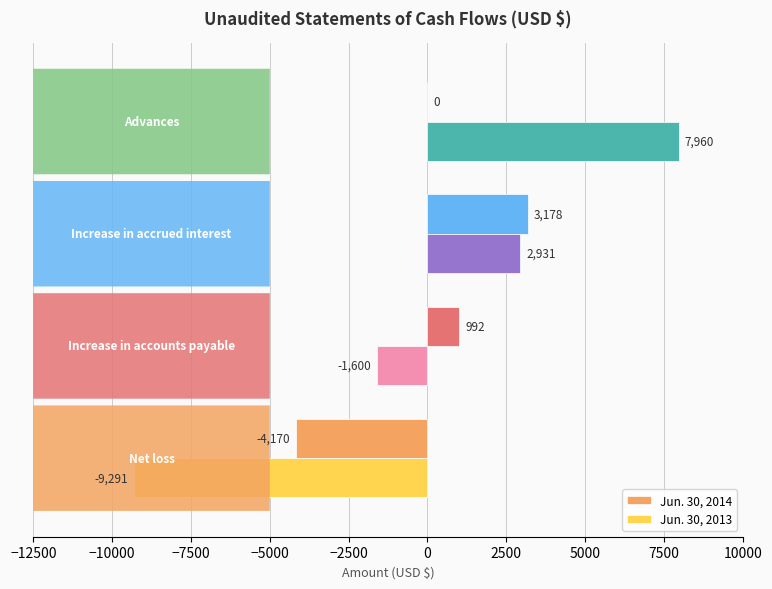

What is the maximum value shown in the chart?

7960